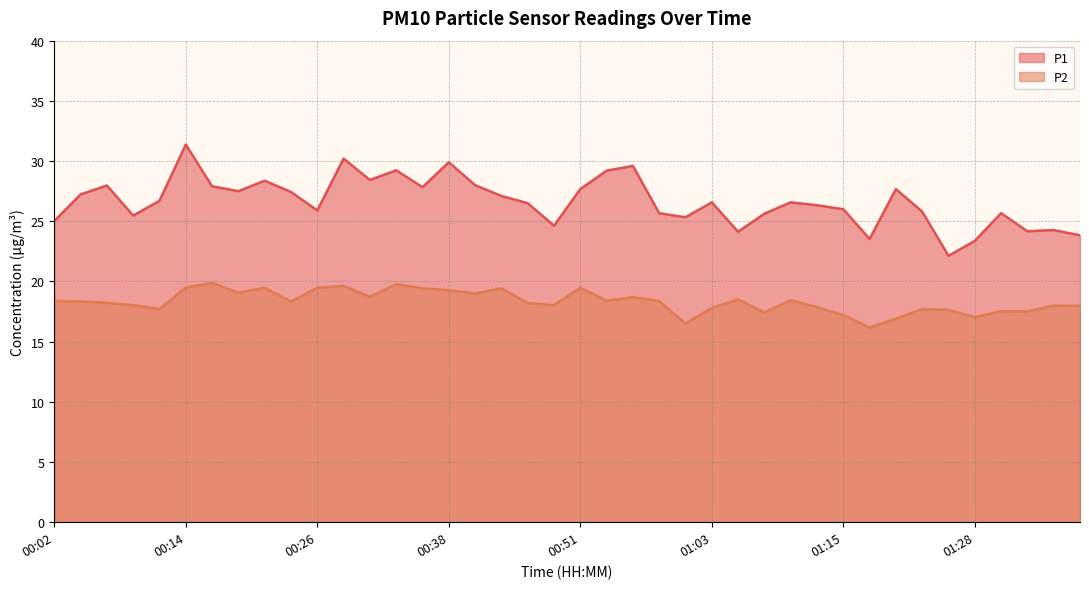

Reading left to right, transcribe all the data shown in this chart.

P1: 00:02=25.0	00:04=27.2	00:07=28.0	00:09=25.5	00:12=26.7	00:14=31.4	00:16=27.9	00:19=27.5	00:21=28.4	00:24=27.4	00:26=25.9	00:29=30.2	00:31=28.4	00:34=29.2	00:36=27.8	00:38=29.9	00:41=28.0	00:43=27.1	00:46=26.5	00:48=24.6	00:51=27.7	00:53=29.2	00:56=29.6	00:58=25.7	01:01=25.3	01:03=26.6	01:06=24.1	01:08=25.6	01:10=26.6	01:13=26.3	01:15=26.0	01:18=23.5	01:20=27.7	01:23=25.8	01:25=22.1	01:28=23.4	01:30=25.7	01:32=24.2	01:35=24.3	01:37=23.8
P2: 00:02=18.4	00:04=18.3	00:07=18.2	00:09=18.0	00:12=17.7	00:14=19.5	00:16=19.9	00:19=19.1	00:21=19.5	00:24=18.3	00:26=19.5	00:29=19.6	00:31=18.7	00:34=19.8	00:36=19.4	00:38=19.3	00:41=19.0	00:43=19.4	00:46=18.2	00:48=18.0	00:51=19.5	00:53=18.4	00:56=18.7	00:58=18.4	01:01=16.5	01:03=17.8	01:06=18.5	01:08=17.4	01:10=18.4	01:13=17.9	01:15=17.2	01:18=16.2	01:20=16.9	01:23=17.7	01:25=17.6	01:28=17.0	01:30=17.5	01:32=17.5	01:35=18.0	01:37=18.0